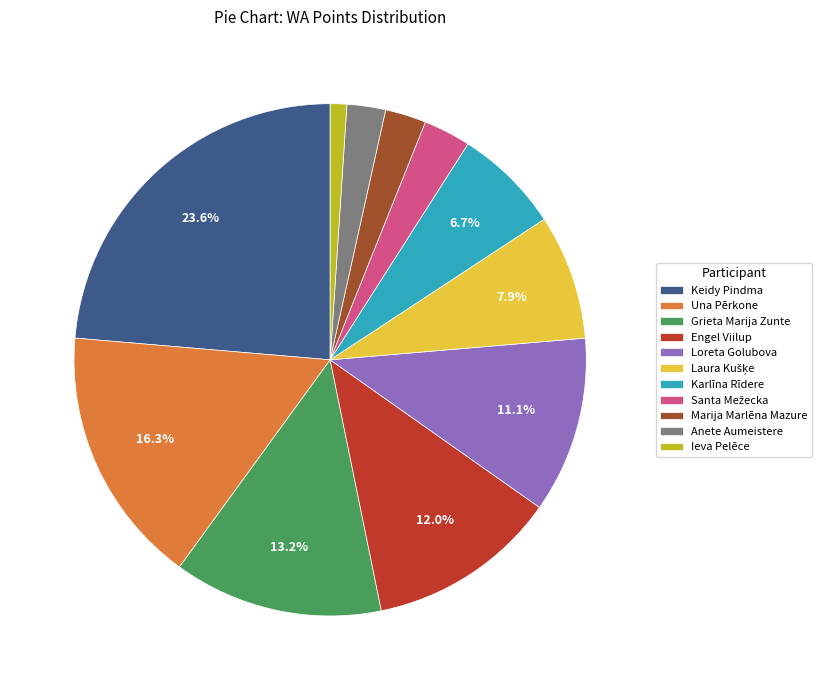

Which slice is the largest?

Keidy Pindma